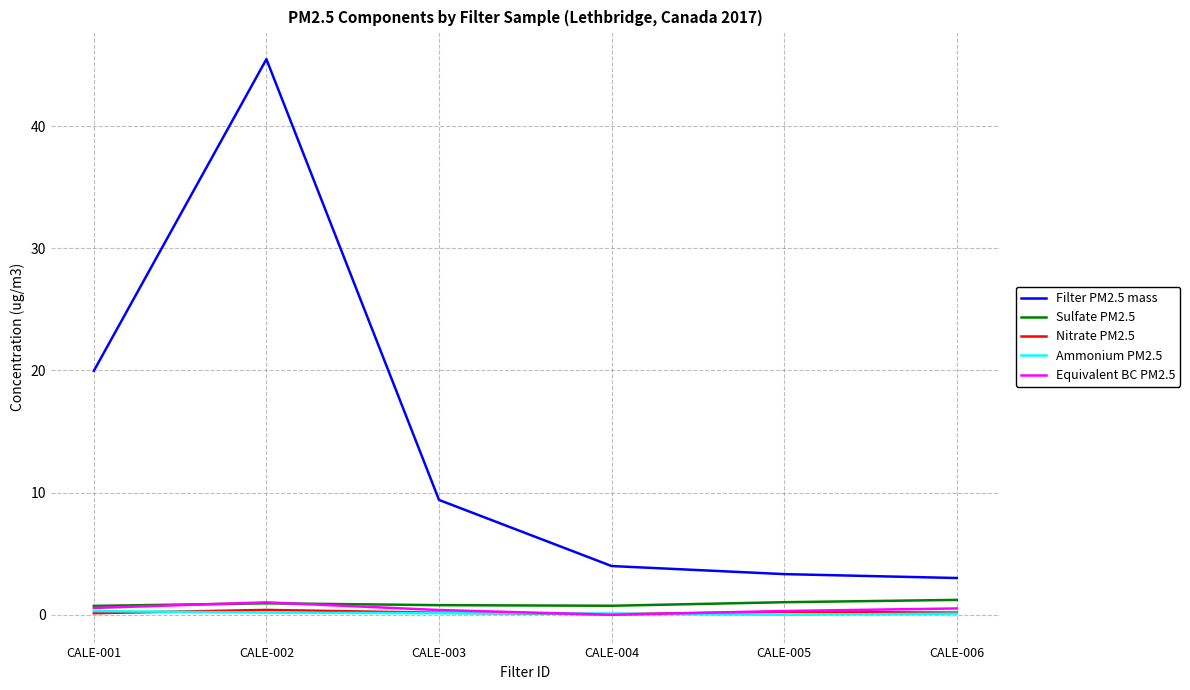

True or false: Equivalent BC PM2.5 and Filter PM2.5 mass intersect in this chart.

False